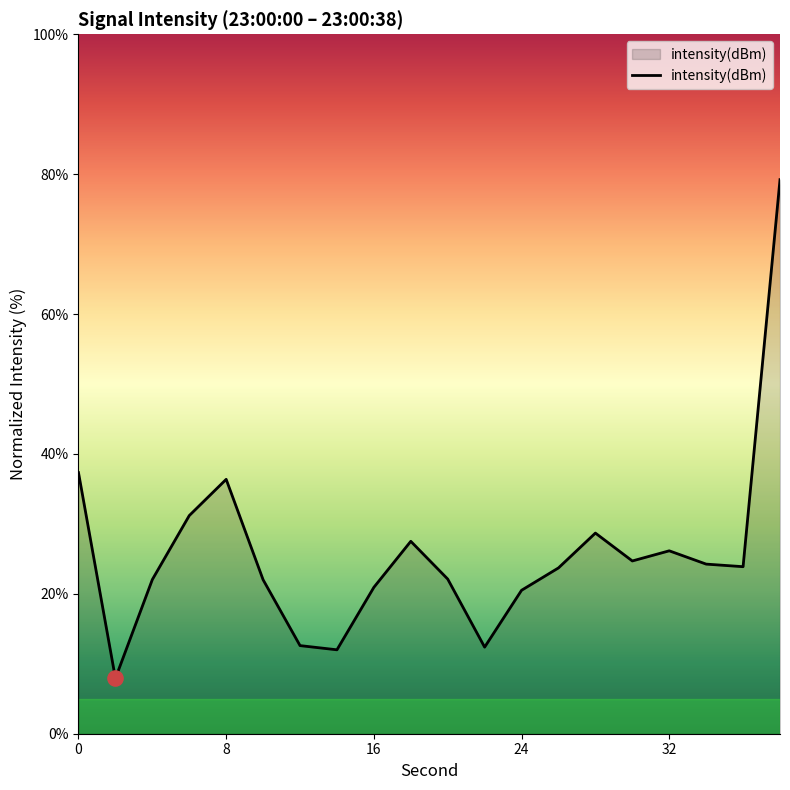

What is the difference between the maximum and minimum values?

71.3